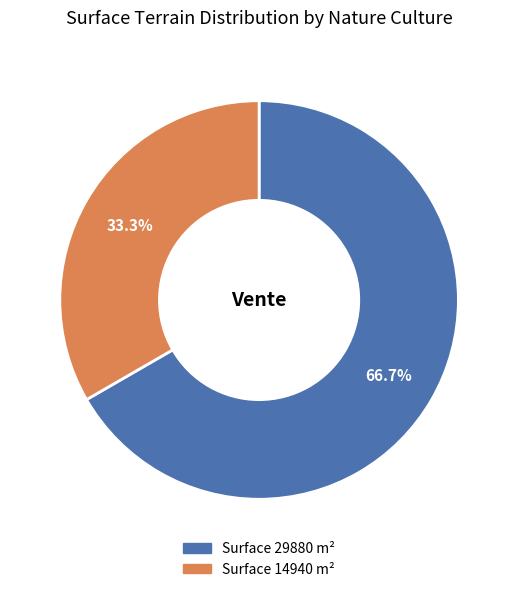

Is there any slice that represents more than half of the pie?

Yes